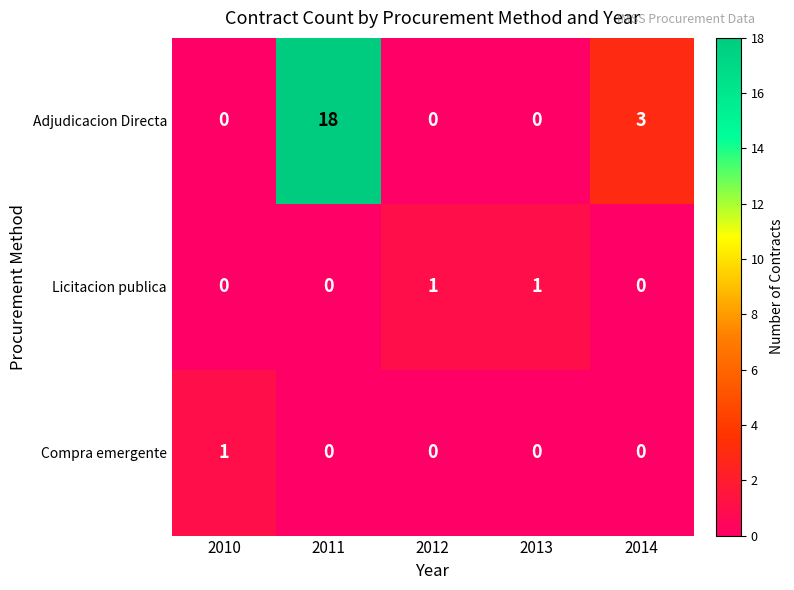

Reading right to left, transcribe all the data shown in this chart.

Adjudicacion Directa: 3	0	0	18	0
Licitacion publica: 0	1	1	0	0
Compra emergente: 0	0	0	0	1